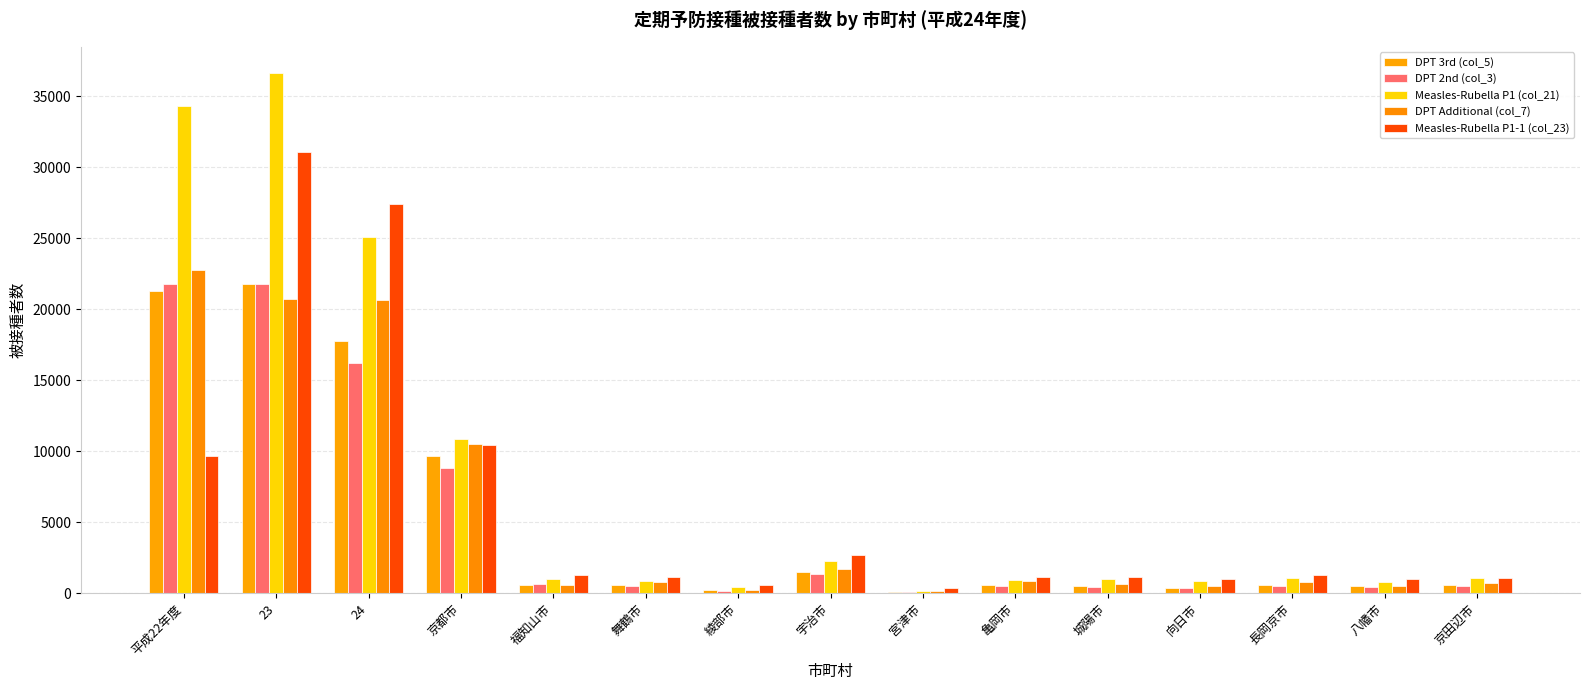

What is the total value across all series at 24?

107125